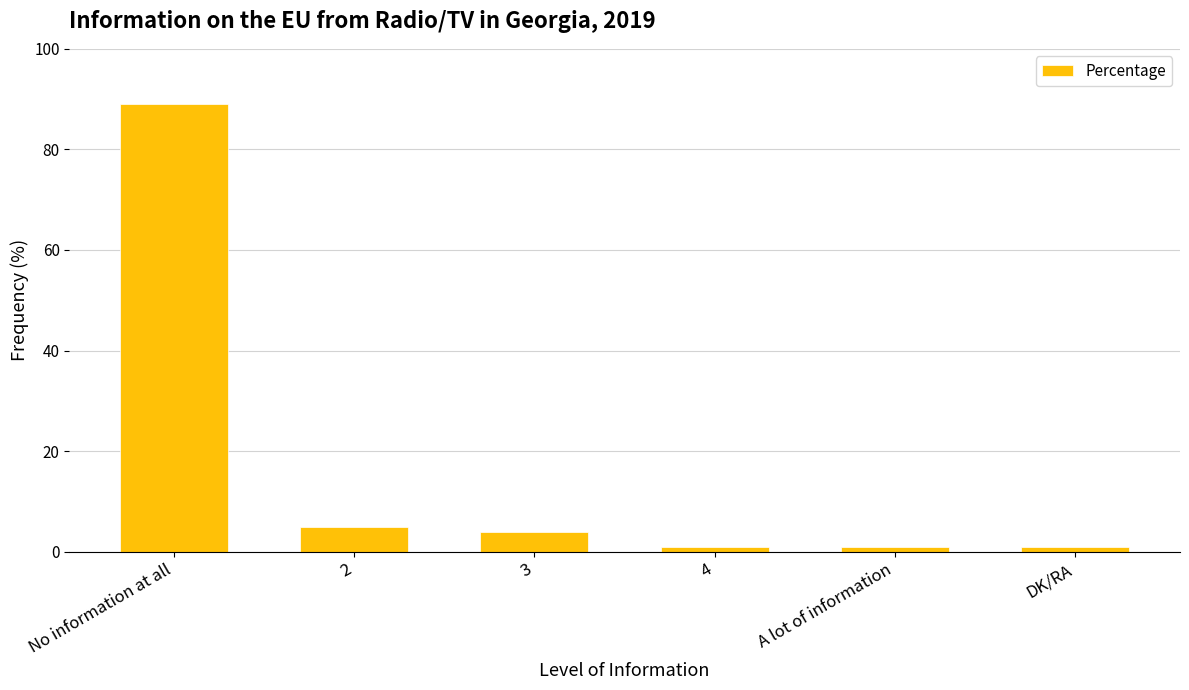

How many data points are less than 4?

3